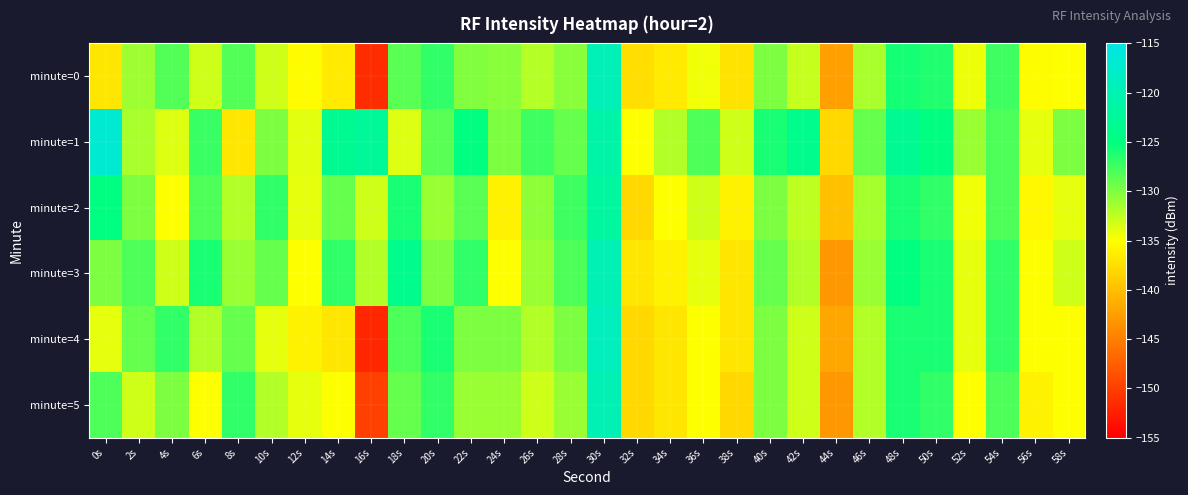

What is the total value across all series at 40s?

-774.9